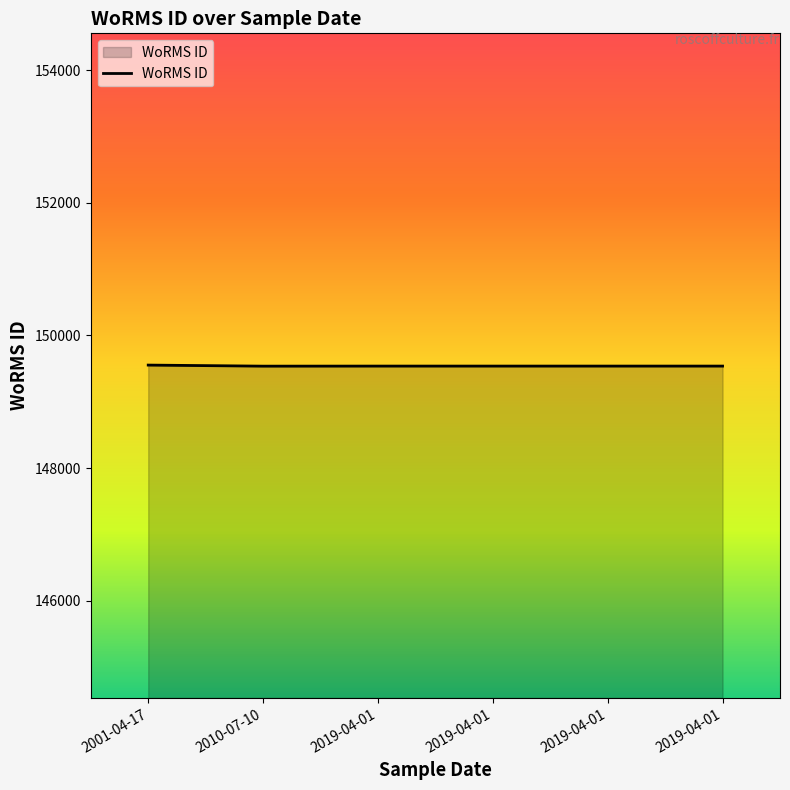

How many lines are shown in the chart?

1